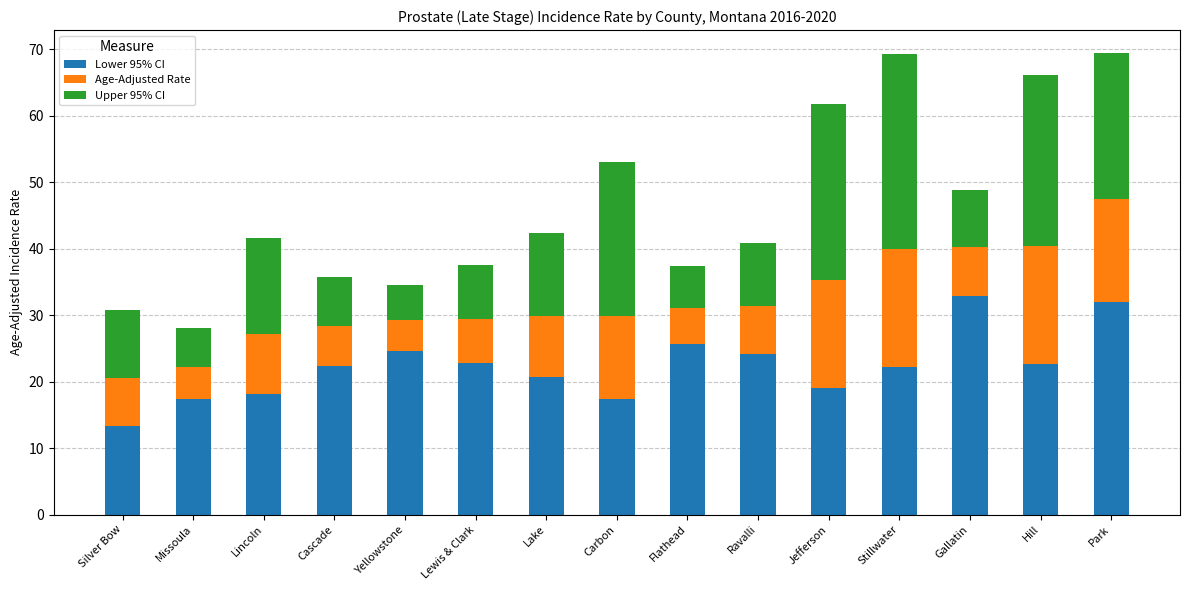

What is the sum of all Lower 95% CI values?

335.1